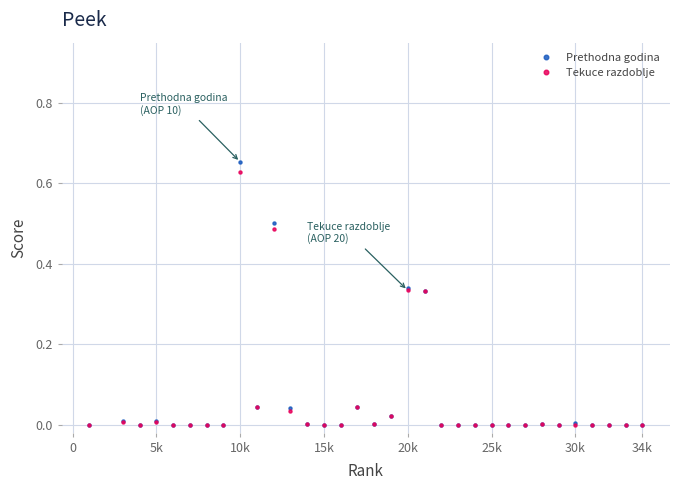

At how many categories does at least one series exceed 0?

15